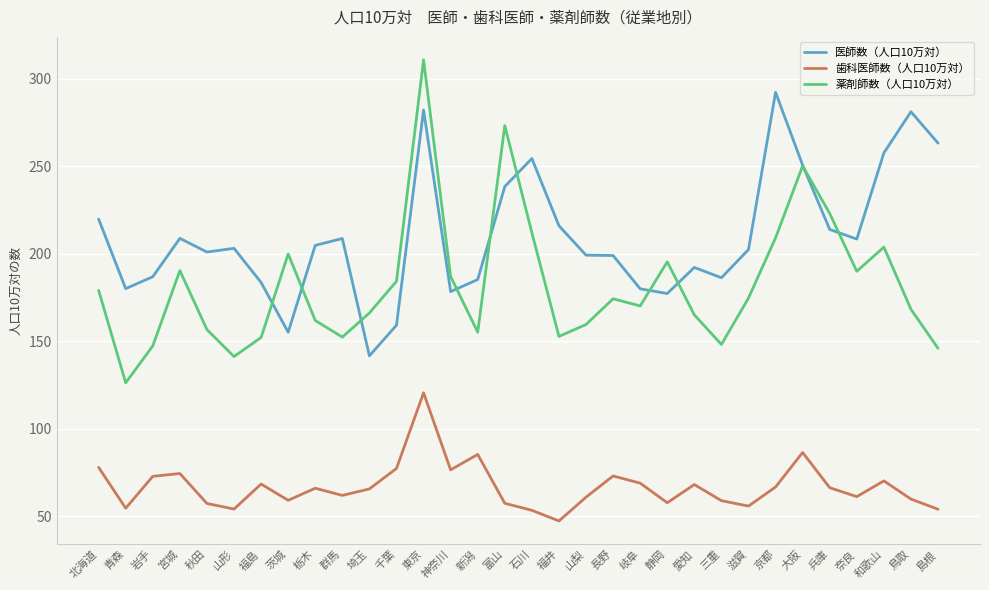

Which series changed the most between 青森 and 茨城?

薬剤師数（人口10万対）